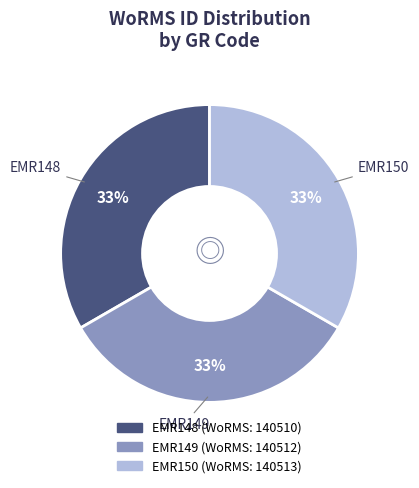

To the nearest percent, what portion does EMR150 represent?

33%